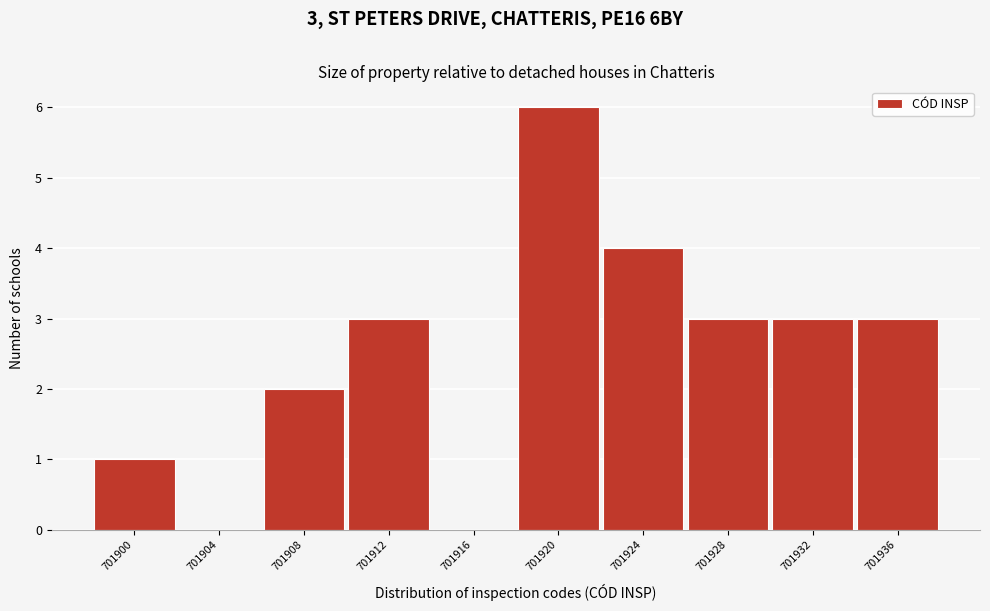

What is the sum of all values?

25